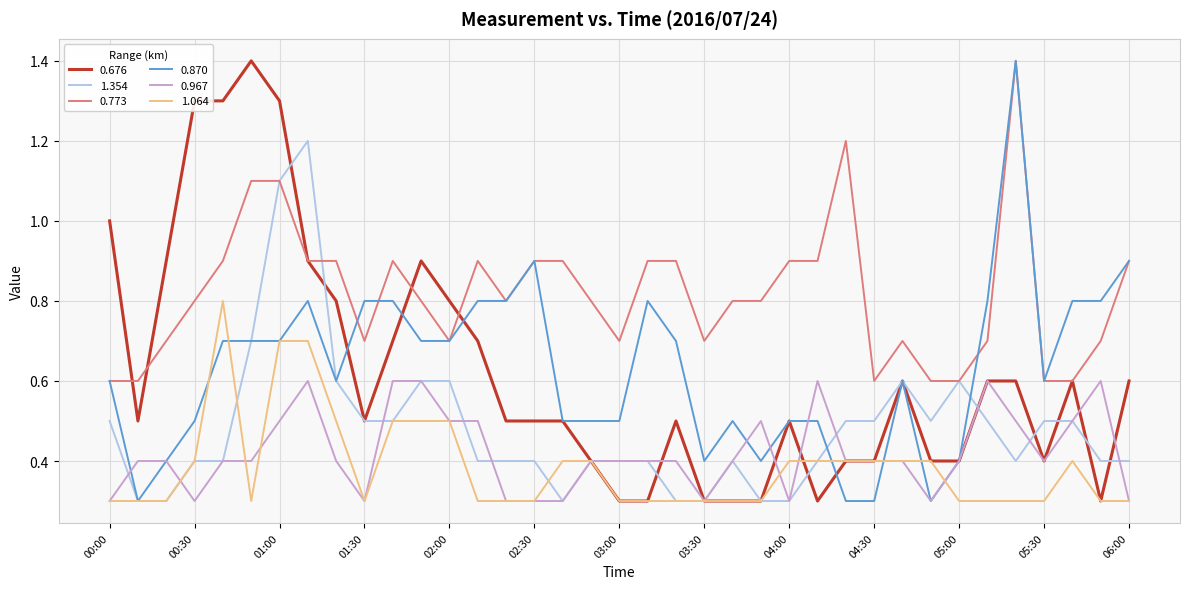

Reading right to left, transcribe all the data shown in this chart.

0.676: 0.6	0.3	0.6	0.4	0.6	0.6	0.4	0.4	0.6	0.4	0.4	0.3	0.5	0.3	0.3	0.3	0.5	0.3	0.3	0.4	0.5	0.5	0.5	0.7	0.8	0.9	0.7	0.5	0.8	0.9	1.3	1.4	1.3	1.3	0.9	0.5	1.0
1.354: 0.4	0.4	0.5	0.5	0.4	0.5	0.6	0.5	0.6	0.5	0.5	0.4	0.3	0.3	0.4	0.3	0.3	0.4	0.4	0.4	0.3	0.4	0.4	0.4	0.6	0.6	0.5	0.5	0.6	1.2	1.1	0.7	0.4	0.4	0.3	0.3	0.5
0.773: 0.9	0.7	0.6	0.6	1.4	0.7	0.6	0.6	0.7	0.6	1.2	0.9	0.9	0.8	0.8	0.7	0.9	0.9	0.7	0.8	0.9	0.9	0.8	0.9	0.7	0.8	0.9	0.7	0.9	0.9	1.1	1.1	0.9	0.8	0.7	0.6	0.6
0.870: 0.9	0.8	0.8	0.6	1.4	0.8	0.4	0.3	0.6	0.3	0.3	0.5	0.5	0.4	0.5	0.4	0.7	0.8	0.5	0.5	0.5	0.9	0.8	0.8	0.7	0.7	0.8	0.8	0.6	0.8	0.7	0.7	0.7	0.5	0.4	0.3	0.6
0.967: 0.3	0.6	0.5	0.4	0.5	0.6	0.4	0.3	0.4	0.4	0.4	0.6	0.3	0.5	0.4	0.3	0.4	0.4	0.4	0.4	0.3	0.3	0.3	0.5	0.5	0.6	0.6	0.3	0.4	0.6	0.5	0.4	0.4	0.3	0.4	0.4	0.3
1.064: 0.3	0.3	0.4	0.3	0.3	0.3	0.3	0.4	0.4	0.4	0.4	0.4	0.4	0.3	0.3	0.3	0.3	0.3	0.3	0.4	0.4	0.3	0.3	0.3	0.5	0.5	0.5	0.3	0.5	0.7	0.7	0.3	0.8	0.4	0.3	0.3	0.3